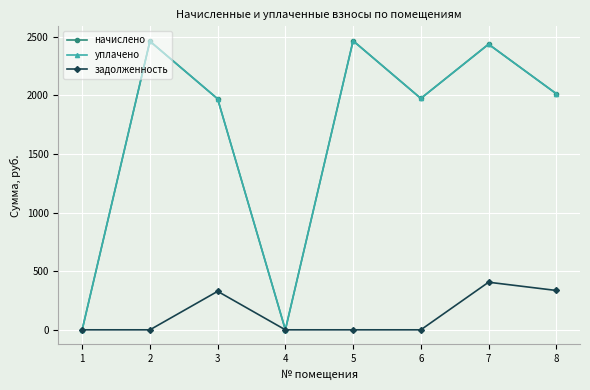

How many interior local peaks does the задолженность series have?

2